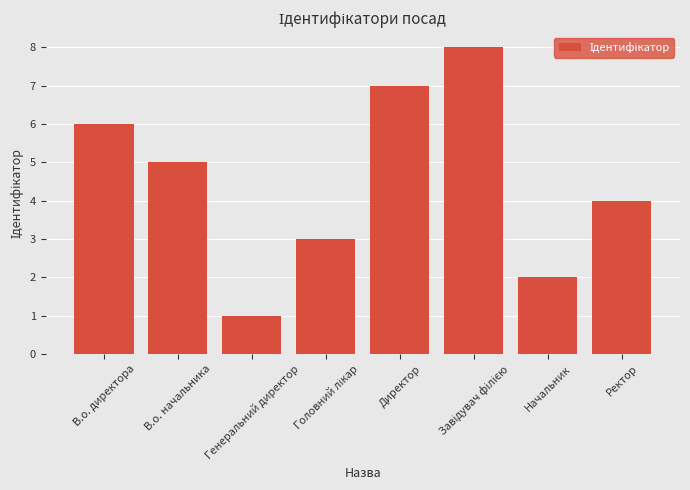

Which category has the lowest value across all series?

Генеральний директор